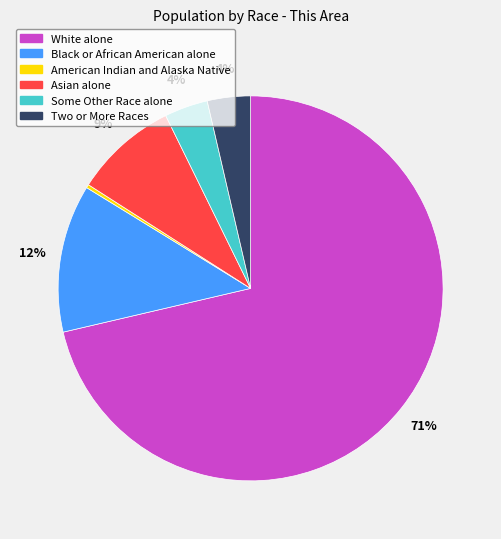

Combined, do American Indian and Alaska Native and Some Other Race alone account for over 50%?

No